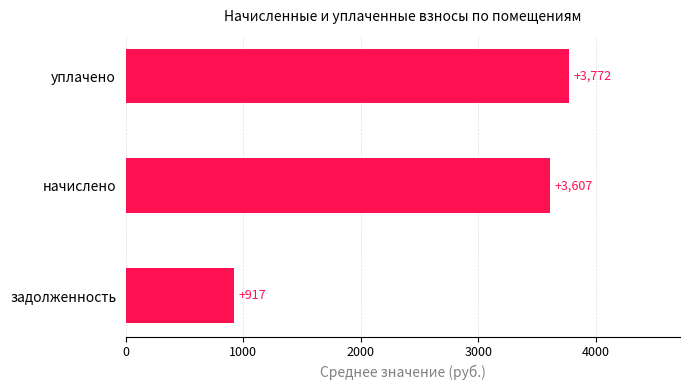

Rank the categories by value from lowest to highest.

задолженность, начислено, уплачено